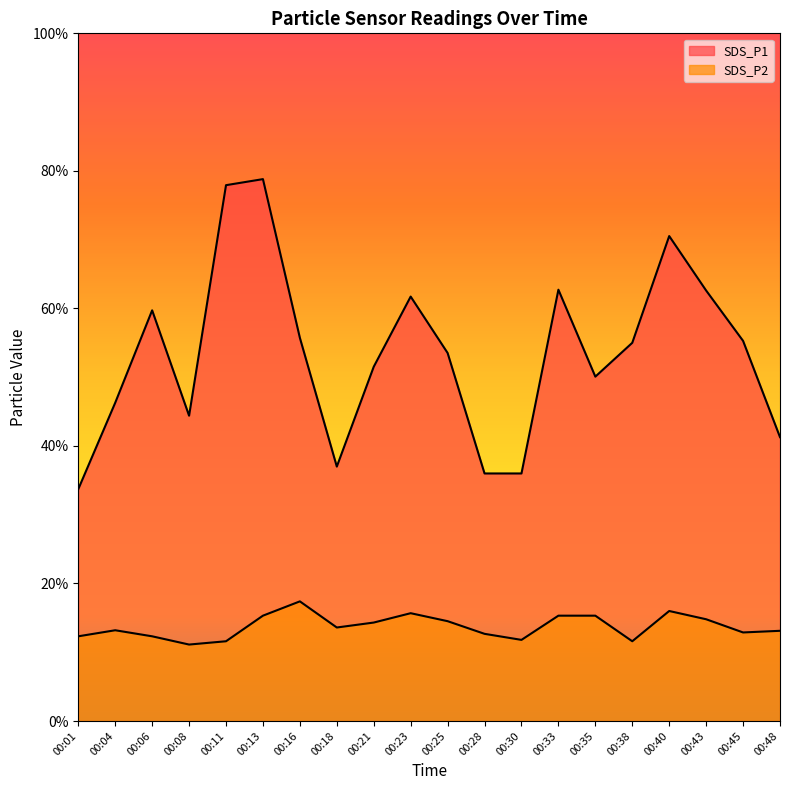

Does the chart display data point markers on the line(s)?

No